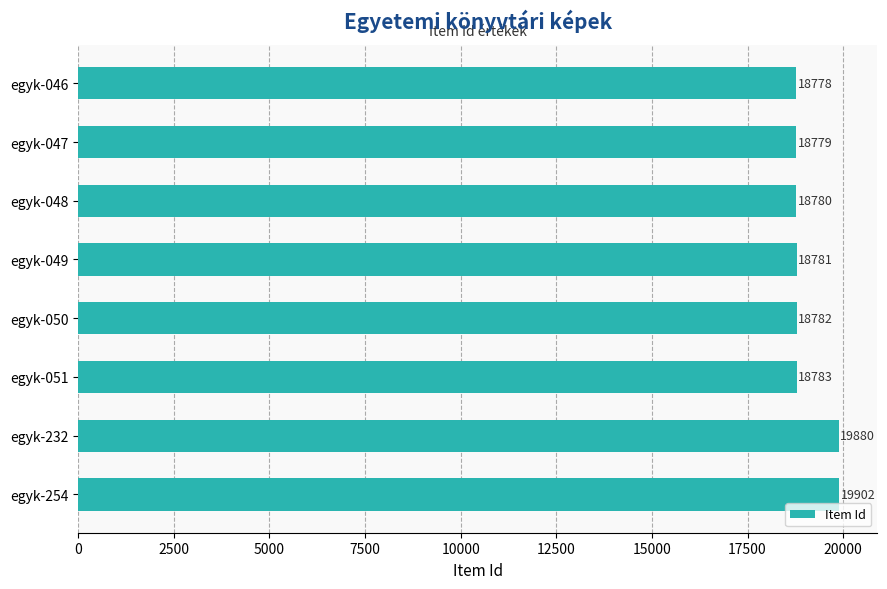

Reading top to bottom, what are all the values shown in this chart?

egyk-046=18778	egyk-047=18779	egyk-048=18780	egyk-049=18781	egyk-050=18782	egyk-051=18783	egyk-232=19880	egyk-254=19902